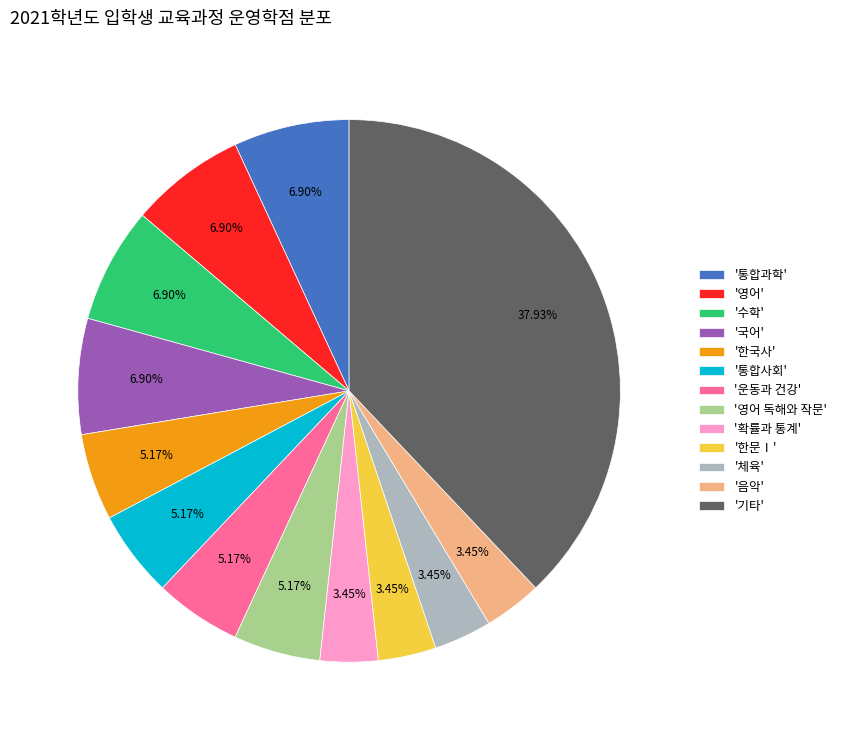

What is the largest slice in the pie chart?

'기타'